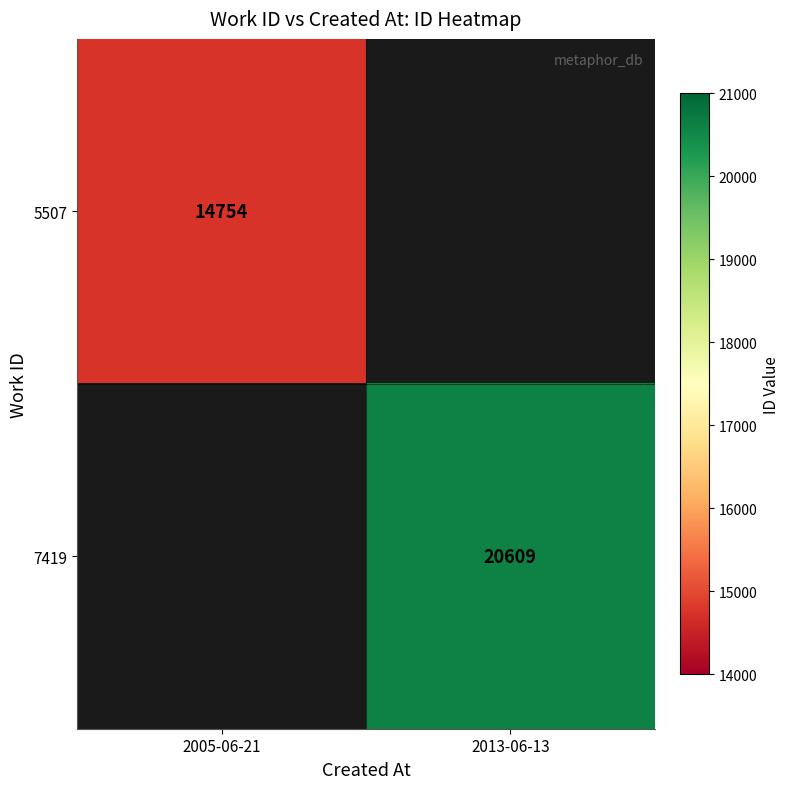

The value of 5507 at 2005-06-21 is 4539. True or false?

False